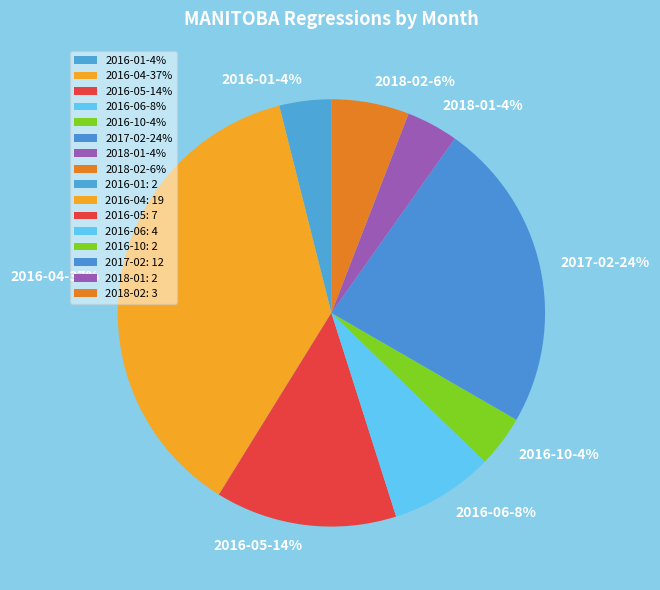

Do 2016-04-37% and 2016-10-4% together represent more than half of the pie?

No